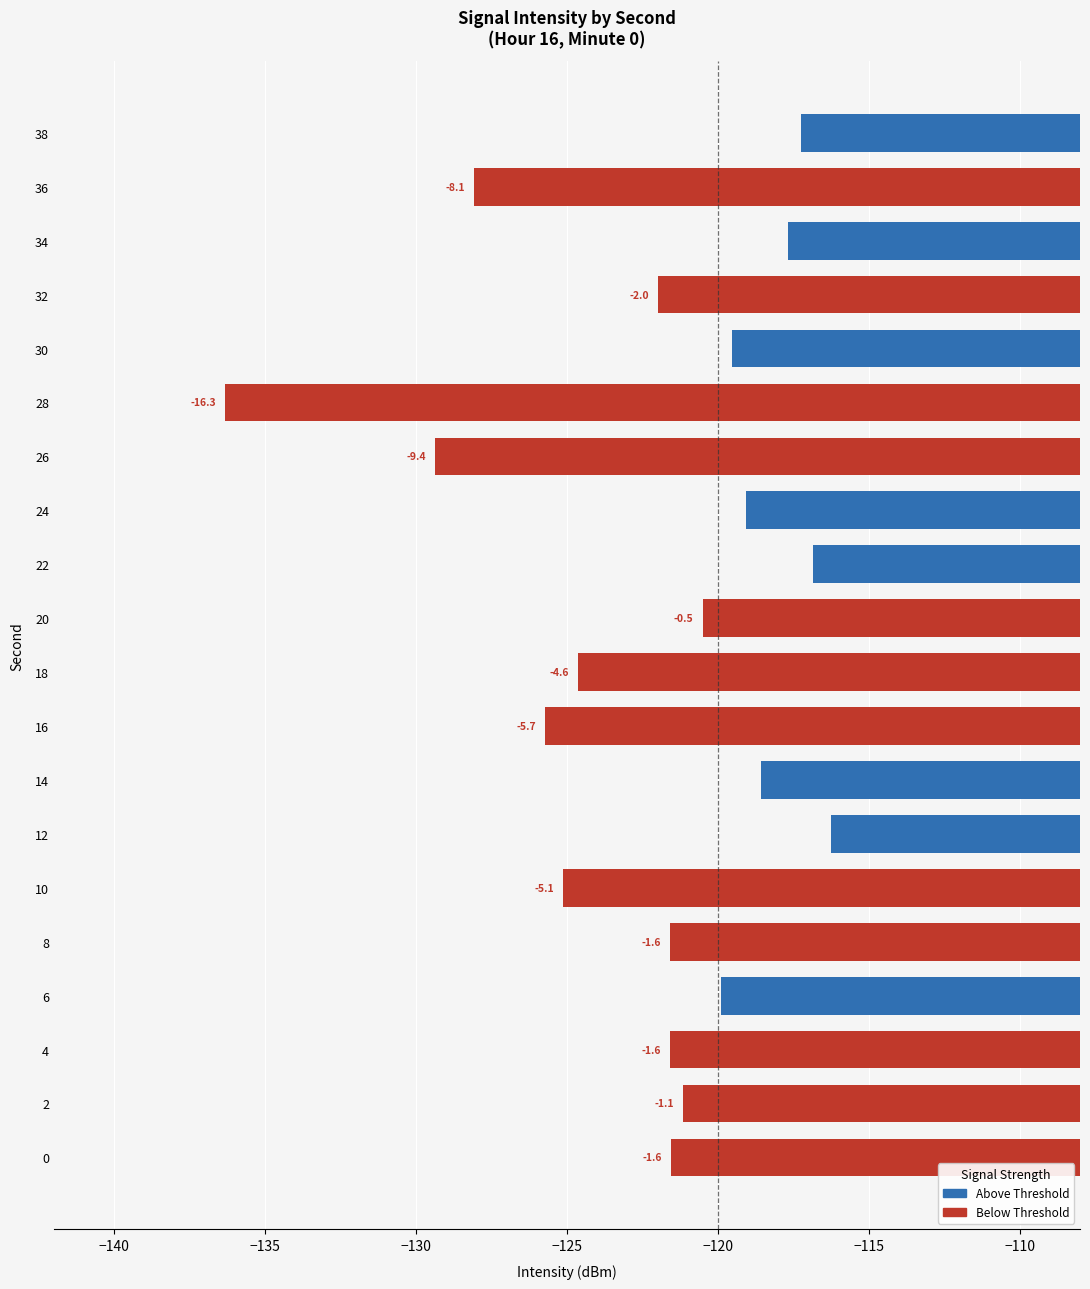

What is the difference between the values at 16 and 24?

6.7